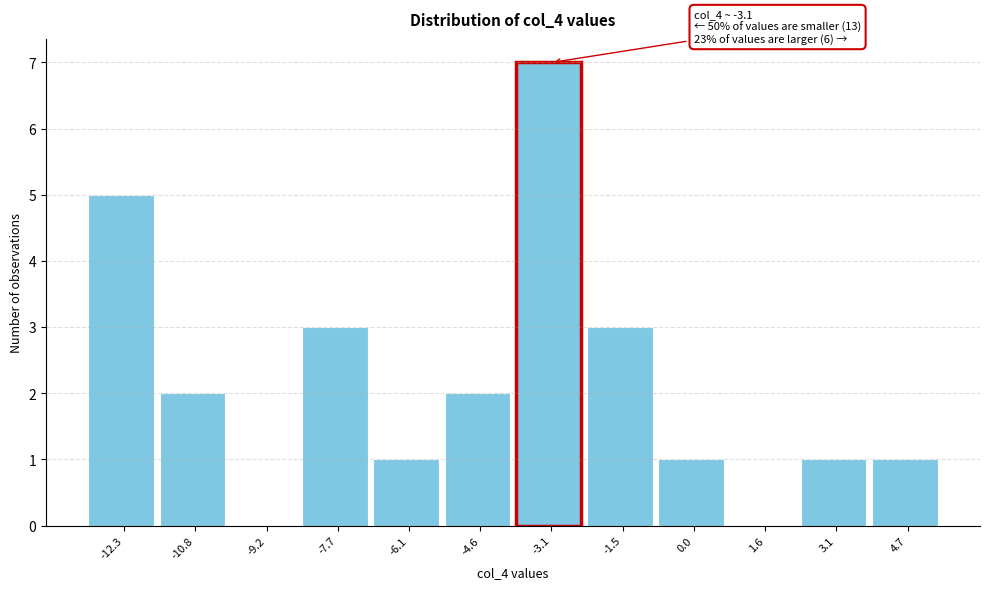

Reading left to right, what are all the values shown in this chart?

-12.3=5	-10.8=2	-9.2=0	-7.7=3	-6.1=1	-4.6=2	-3.1=7	-1.5=3	0.0=1	1.6=0	3.1=1	4.7=1